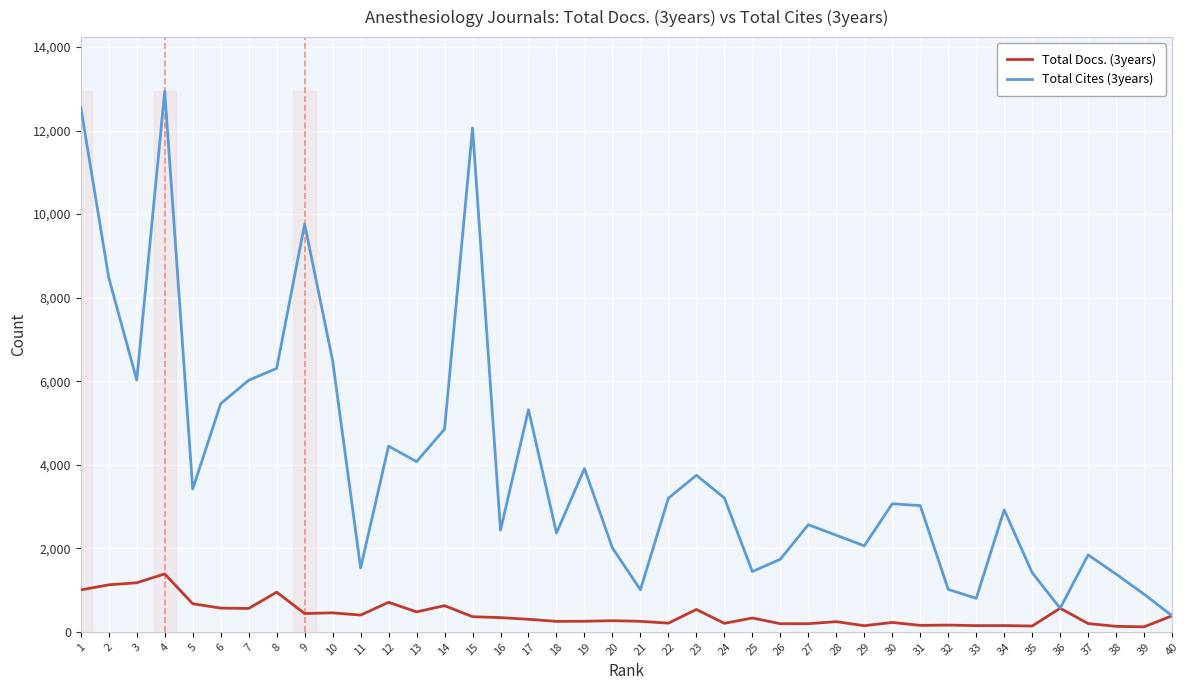

At how many categories does at least one series exceed 4428?

13